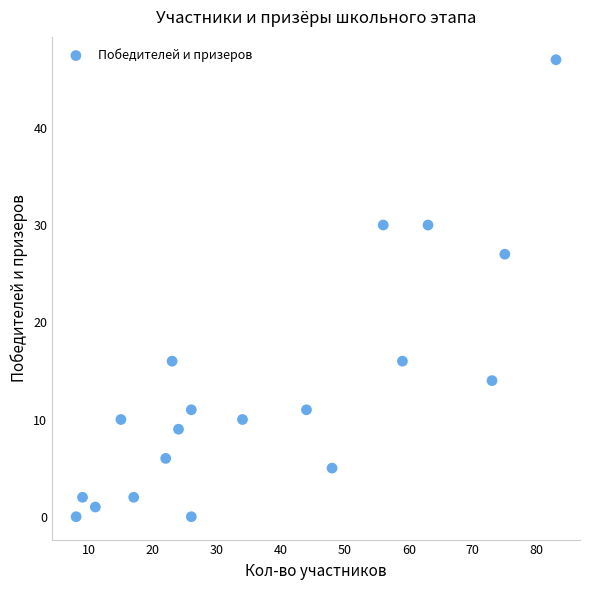

What is the range of Y values (max minus min)?

47